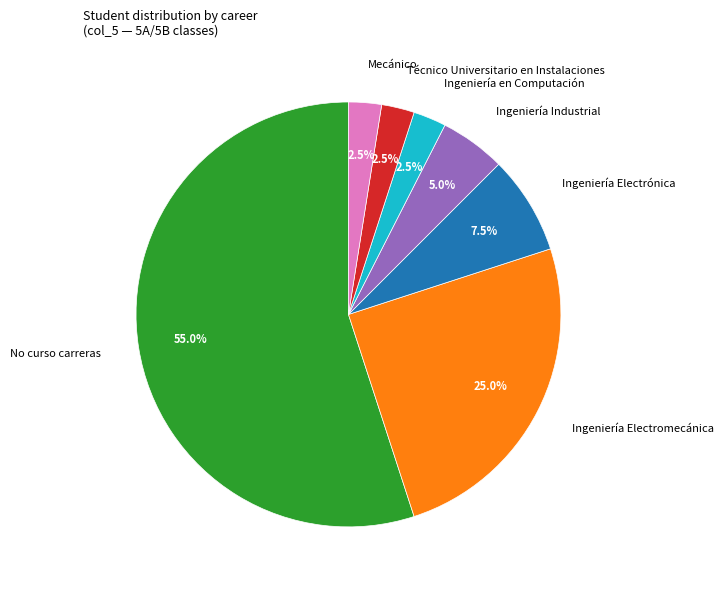

Which category has the biggest portion of the pie?

No curso carreras